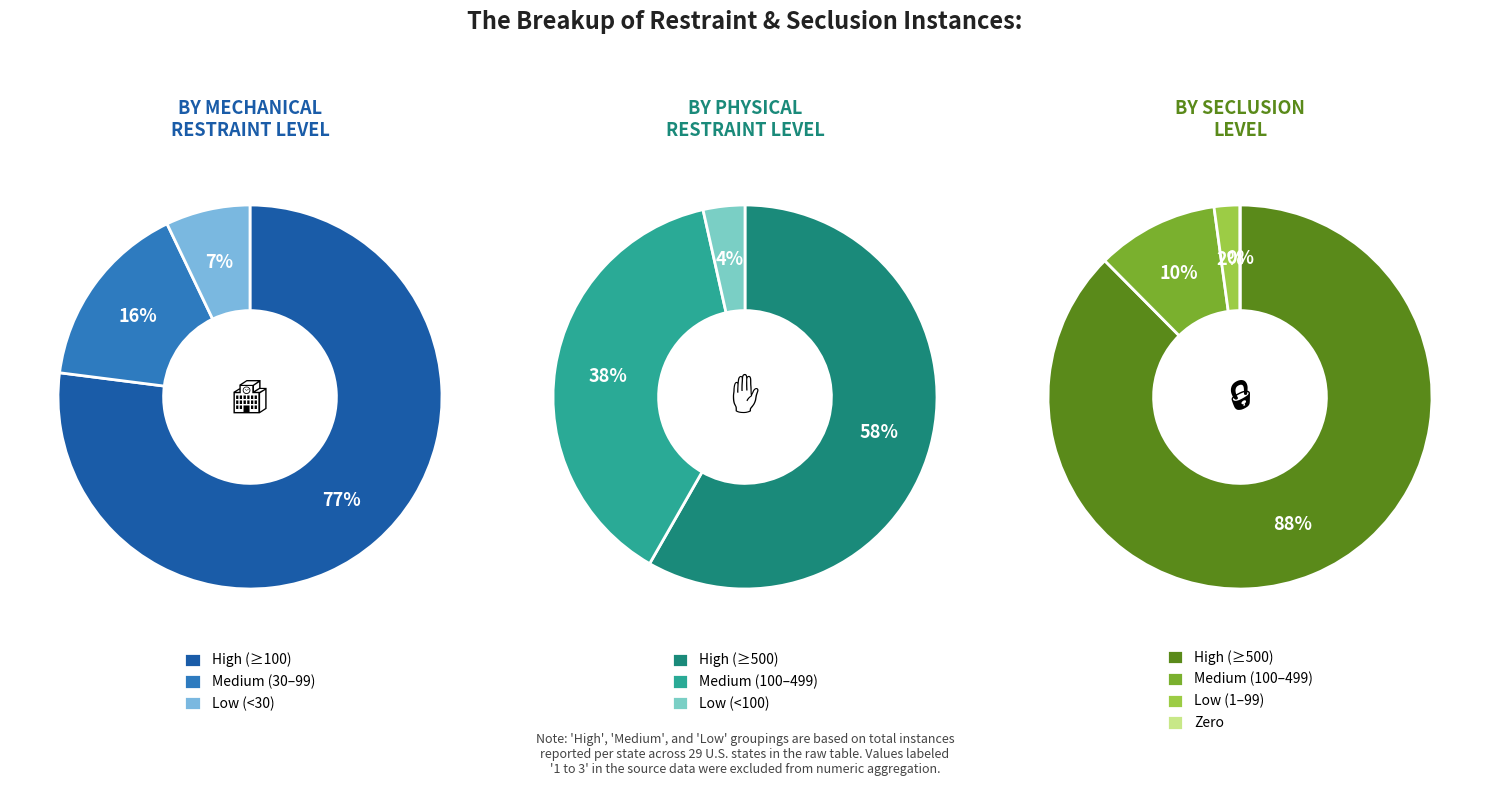

The Illinois slice represents 47% of the pie. True or false?

False